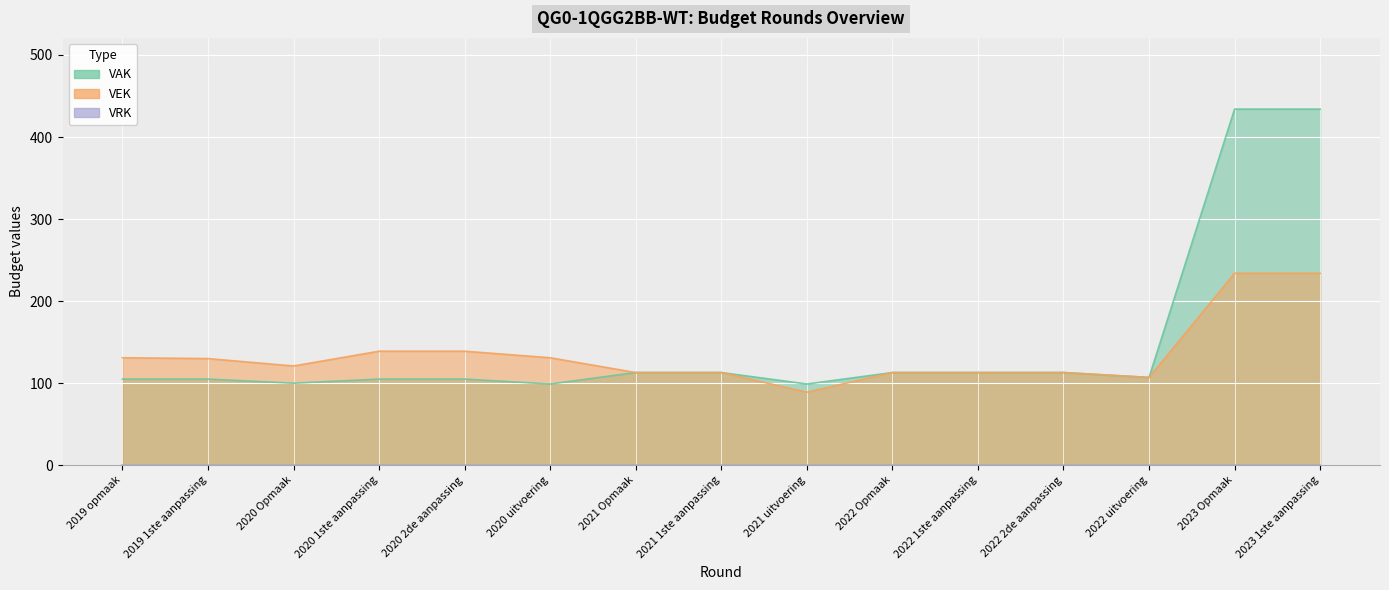

Which series has the largest range (max minus min)?

VAK